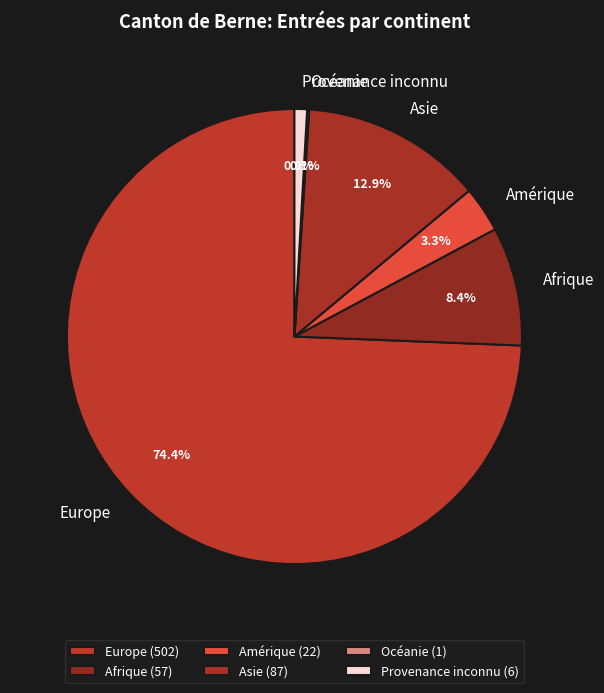

Is there any slice that represents more than half of the pie?

Yes